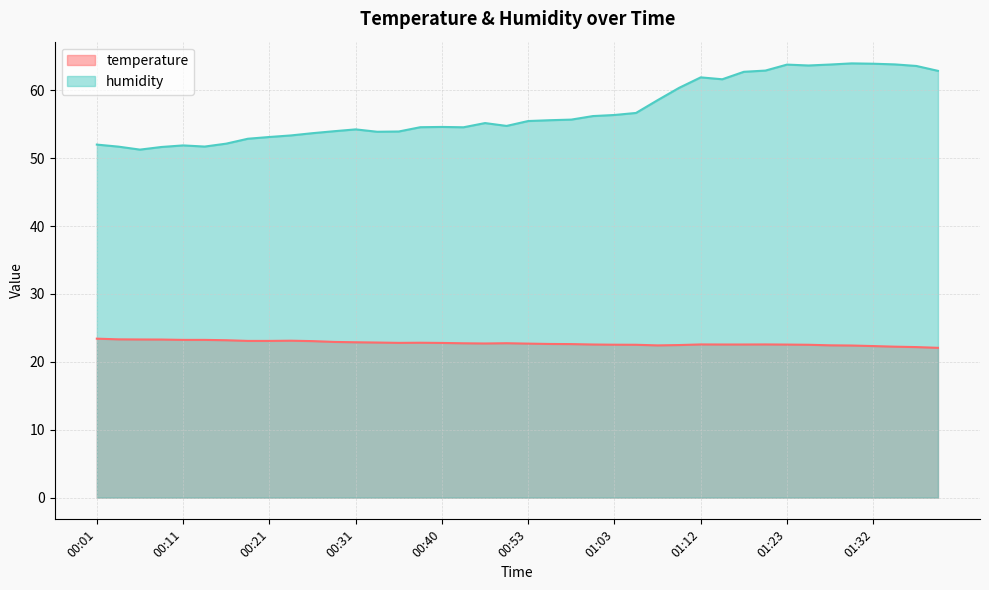

List the labels in order of humidity value, largest first.

01:30, 01:32, 01:35, 01:28, 01:23, 01:25, 01:37, 01:20, 01:40, 01:18, 01:12, 01:15, 01:10, 01:07, 01:05, 01:03, 01:00, 00:58, 00:55, 00:53, 00:48, 00:50, 00:40, 00:38, 00:43, 00:31, 00:28, 00:36, 00:33, 00:26, 00:23, 00:21, 00:19, 00:16, 00:01, 00:11, 00:14, 00:04, 00:09, 00:06